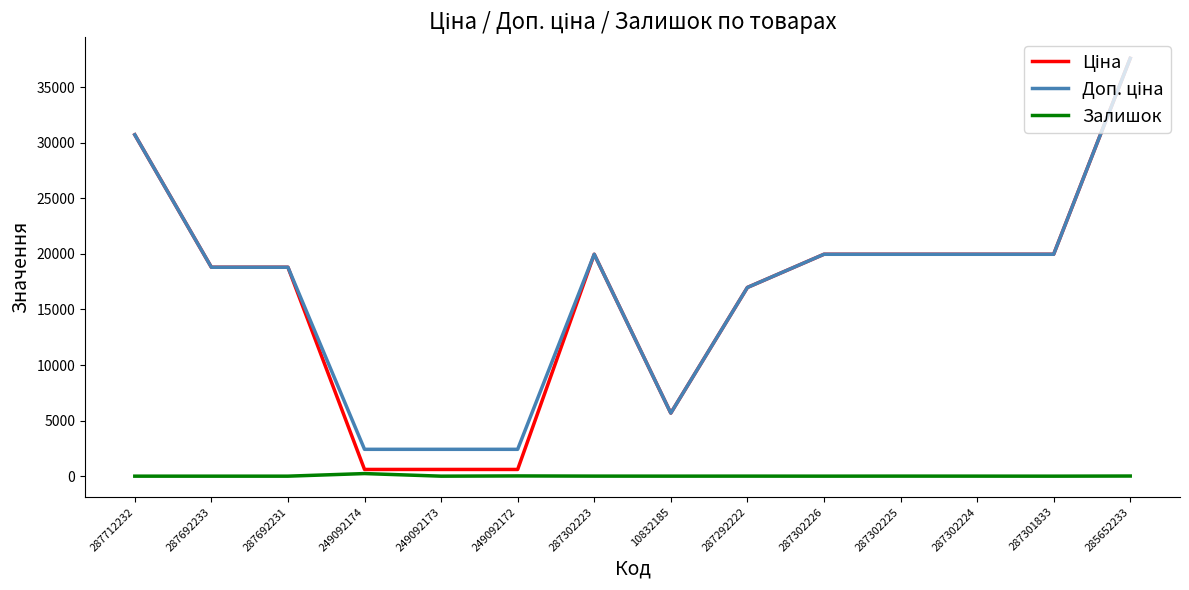

What is the greatest value displayed?

37593.6